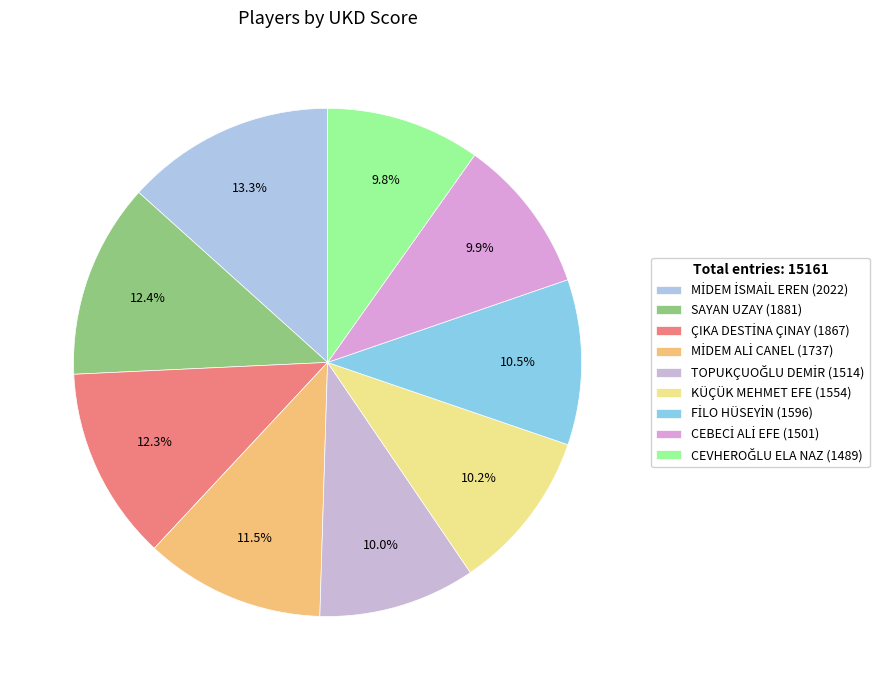

Does any single category account for the majority?

No